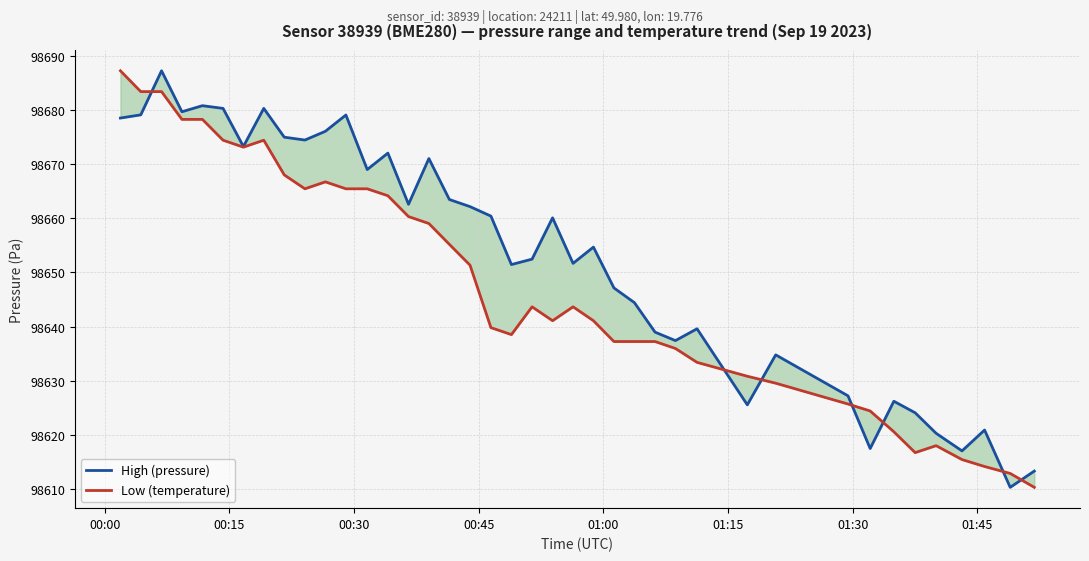

Which series ends up on top after the final intersection of High (pressure) and Low (temperature)?

High (pressure)